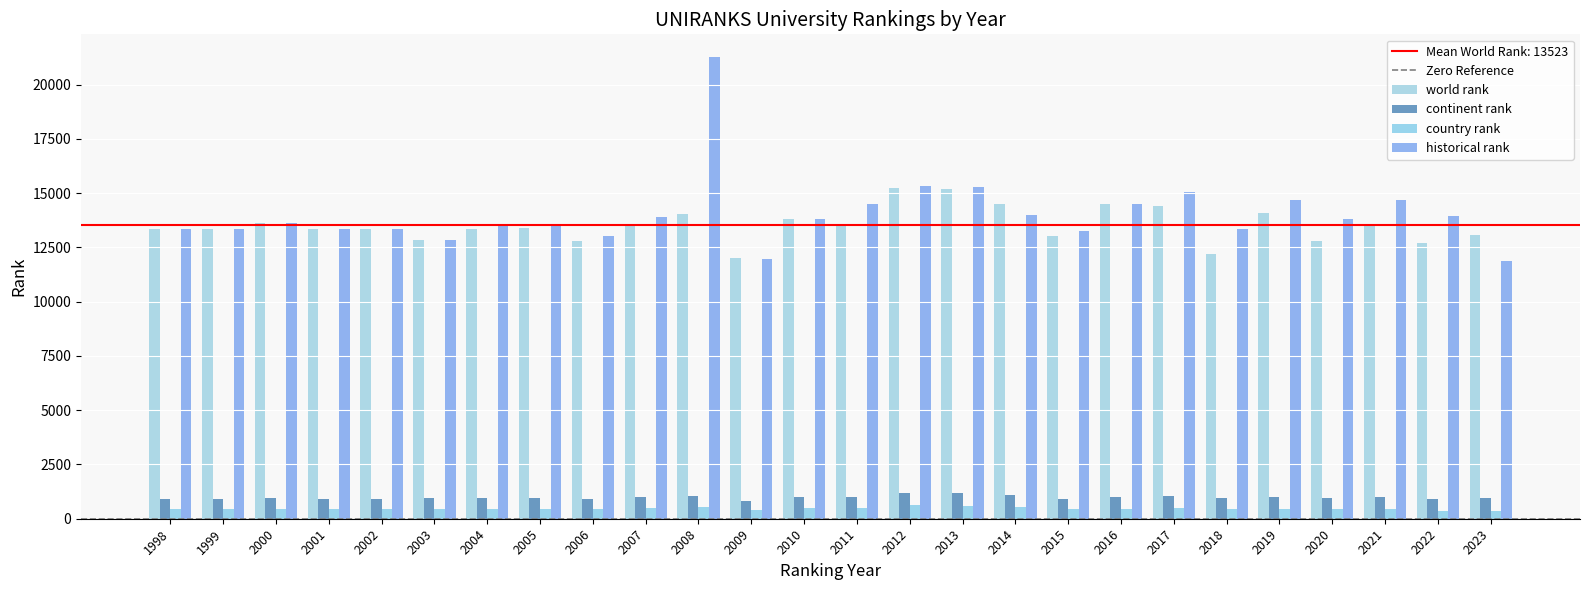

How many data points does each series have?

26